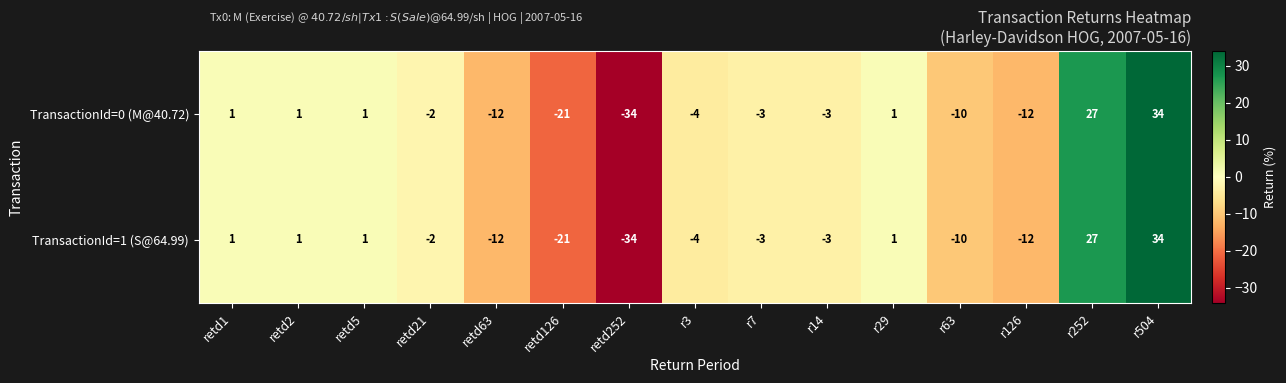

At which category does the chart reach its minimum across all series?

retd252